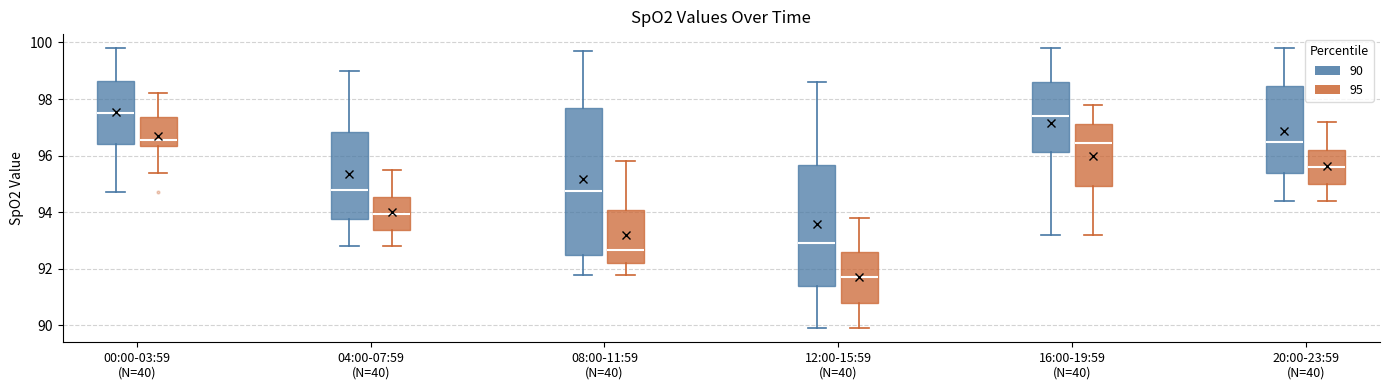

Reading left to right, transcribe this box plot: for each box, give where its median line is, the range the box spans, and where its two whiskers end, as read against the y-axis. The values are not printed on the chart, so give them approximately, as read against the axis.

00:00-03:59 (N=40) (90): median 97.6, box 96.4 to 98.6, whiskers 94.8 to 99.8
00:00-03:59 (N=40) (95): median 96.6, box 96.4 to 97.4, whiskers 95.4 to 98.2
04:00-07:59 (N=40) (90): median 94.8, box 93.8 to 96.8, whiskers 92.8 to 99.0
04:00-07:59 (N=40) (95): median 94.0, box 93.4 to 94.6, whiskers 92.8 to 95.6
08:00-11:59 (N=40) (90): median 94.8, box 92.6 to 97.6, whiskers 91.8 to 99.8
08:00-11:59 (N=40) (95): median 92.6, box 92.2 to 94.0, whiskers 91.8 to 95.8
12:00-15:59 (N=40) (90): median 93.0, box 91.4 to 95.6, whiskers 90.0 to 98.6
12:00-15:59 (N=40) (95): median 91.8, box 90.8 to 92.6, whiskers 90.0 to 93.8
16:00-19:59 (N=40) (90): median 97.4, box 96.2 to 98.6, whiskers 93.2 to 99.8
16:00-19:59 (N=40) (95): median 96.4, box 95.0 to 97.2, whiskers 93.2 to 97.8
20:00-23:59 (N=40) (90): median 96.6, box 95.4 to 98.4, whiskers 94.4 to 99.8
20:00-23:59 (N=40) (95): median 95.6, box 95.0 to 96.2, whiskers 94.4 to 97.2